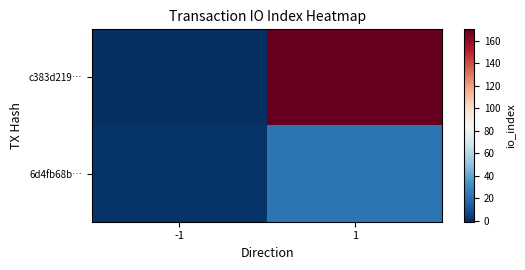

Which series has the largest total across all categories?

c383d219…